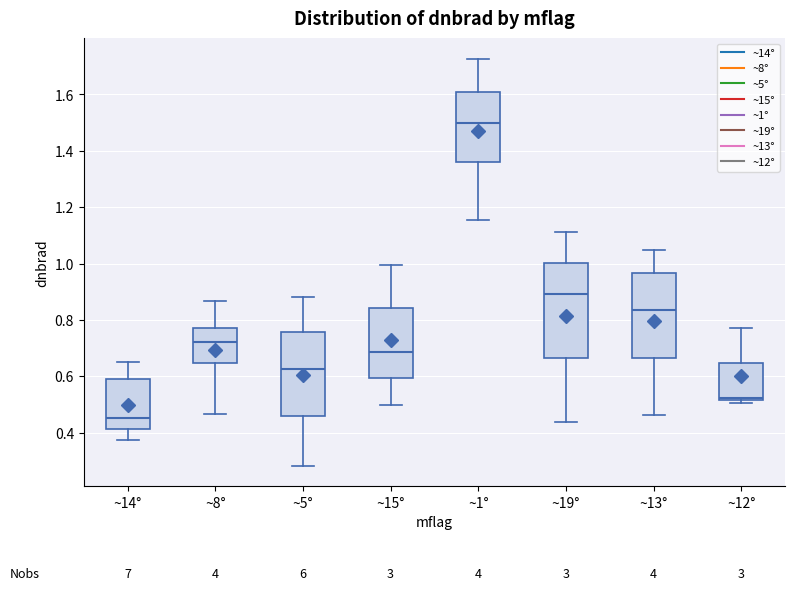

Comparing the boxes themselves (not the whiskers), which one is the tallest?

~19°